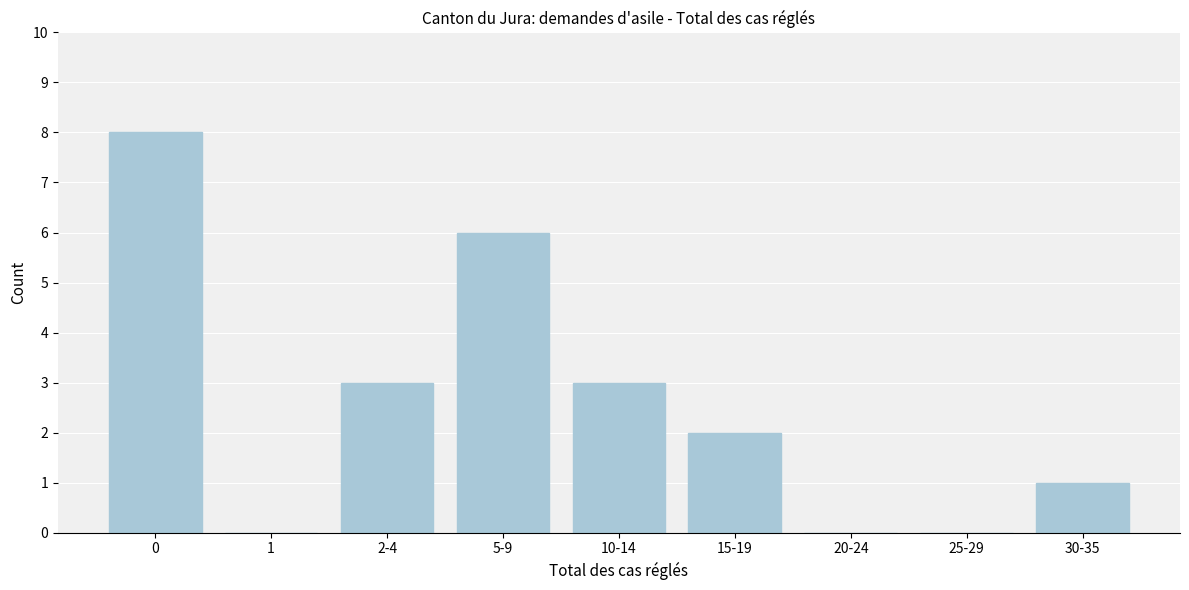

Reading right to left, extract all data points from this chart.

30-35=1	25-29=0	20-24=0	15-19=2	10-14=3	5-9=6	2-4=3	1=0	0=8